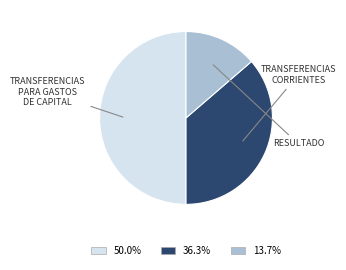

How many segments does this pie chart have?

3